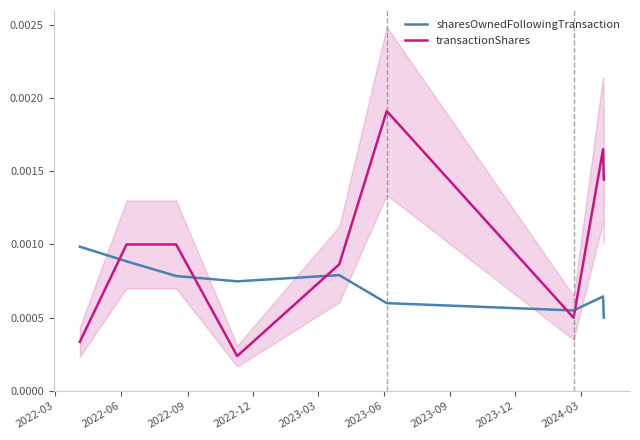

Which series ends up on top after the final intersection of transactionShares and sharesOwnedFollowingTransaction?

transactionShares